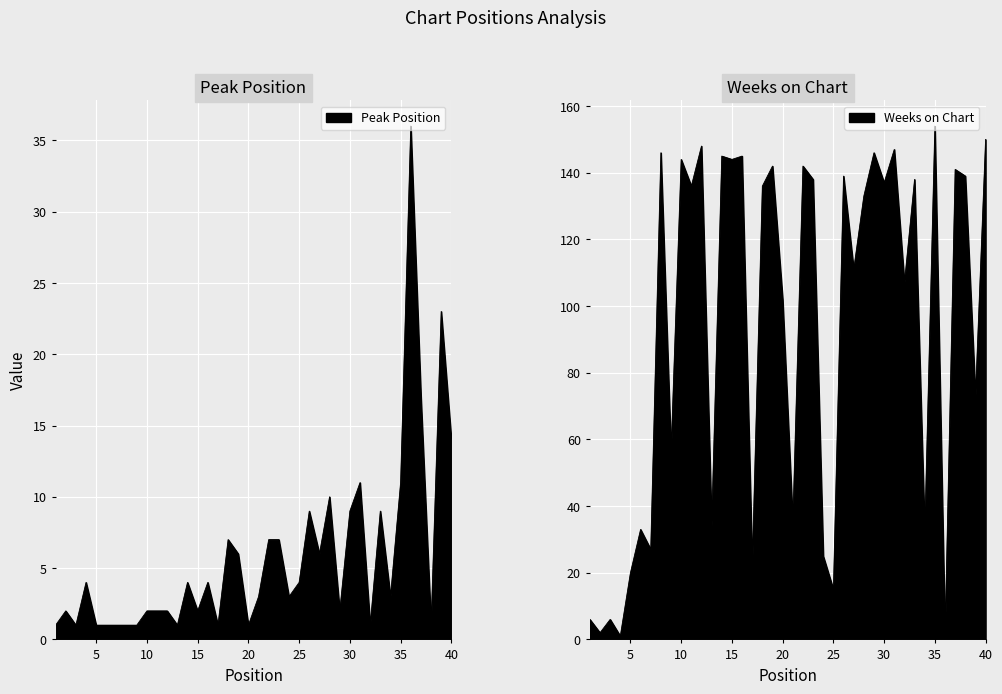

Between 24 and 7, which is larger?

24